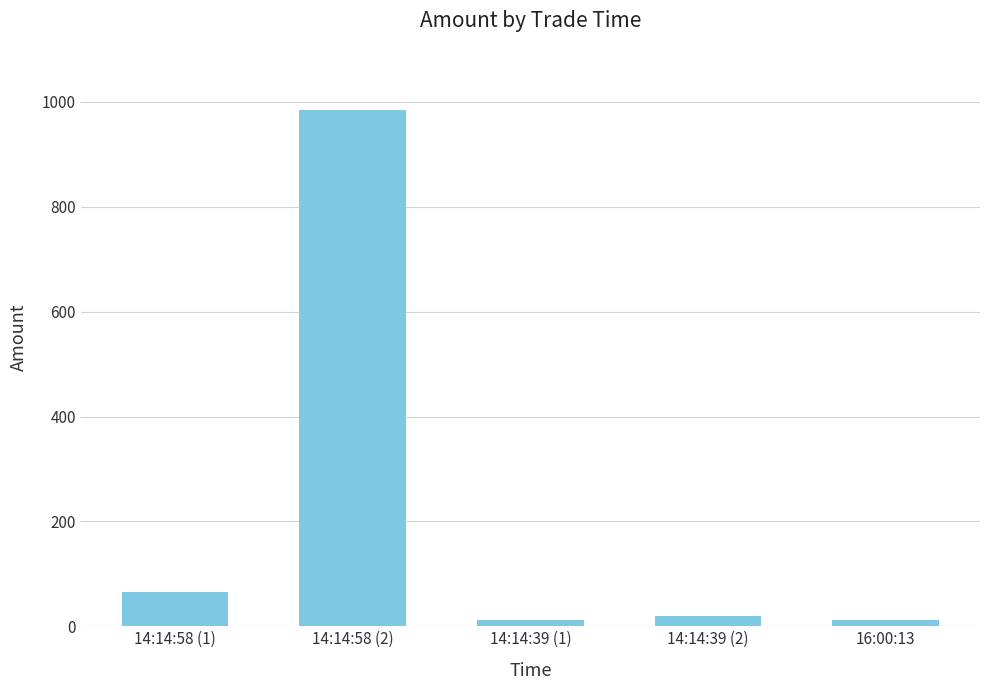

What is the greatest value displayed?

985